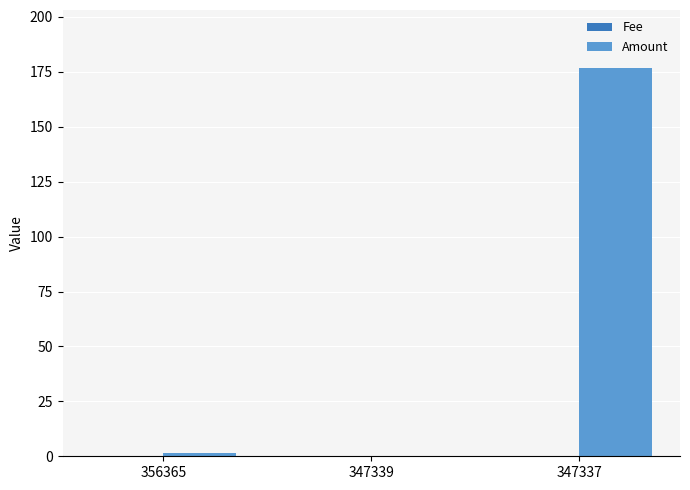

The Amount series shows 1.3 at 356365. True or false?

True